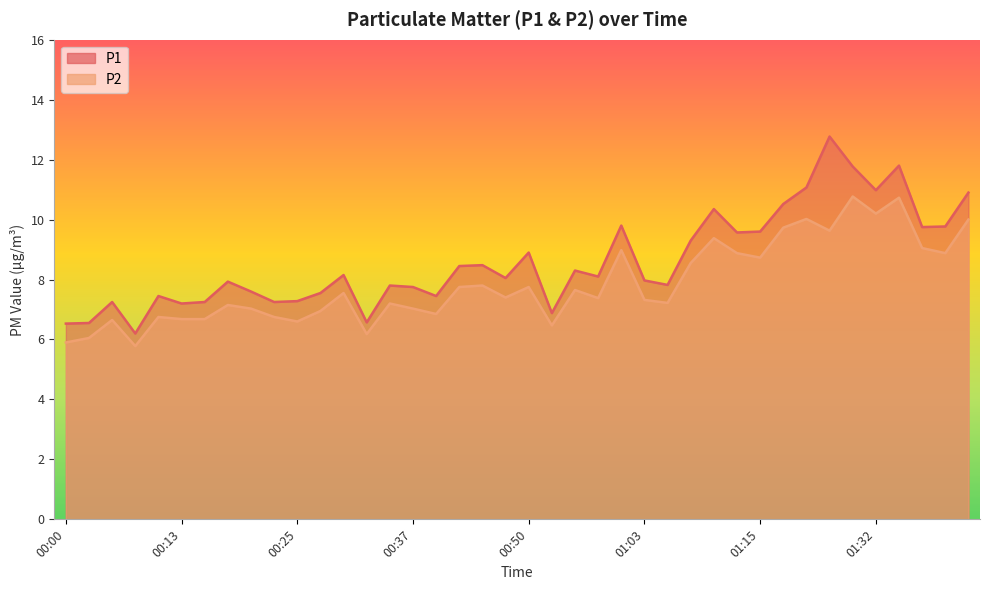

List the series in order of their peak value, lowest first.

P2, P1